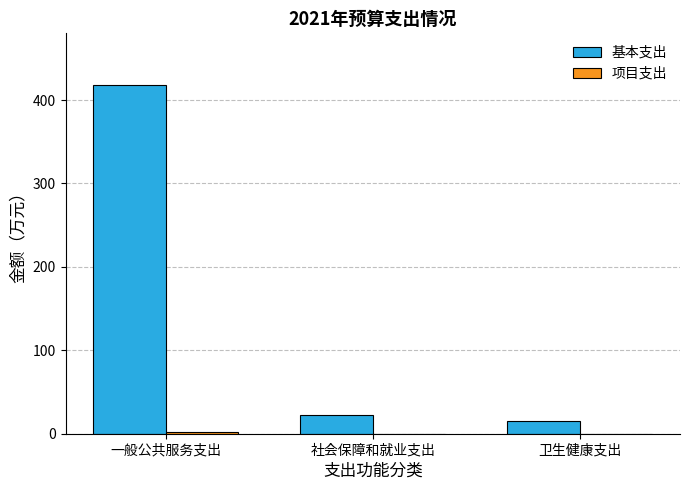

What value does the 基本支出 series have at 卫生健康支出?

15.8